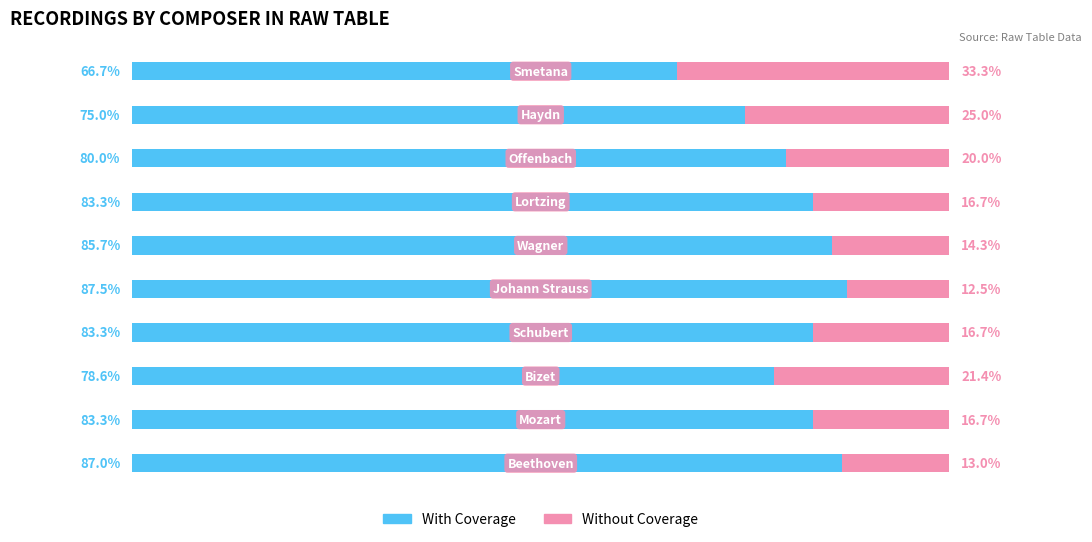

What are all the series names shown in the legend?

With Coverage, Without Coverage